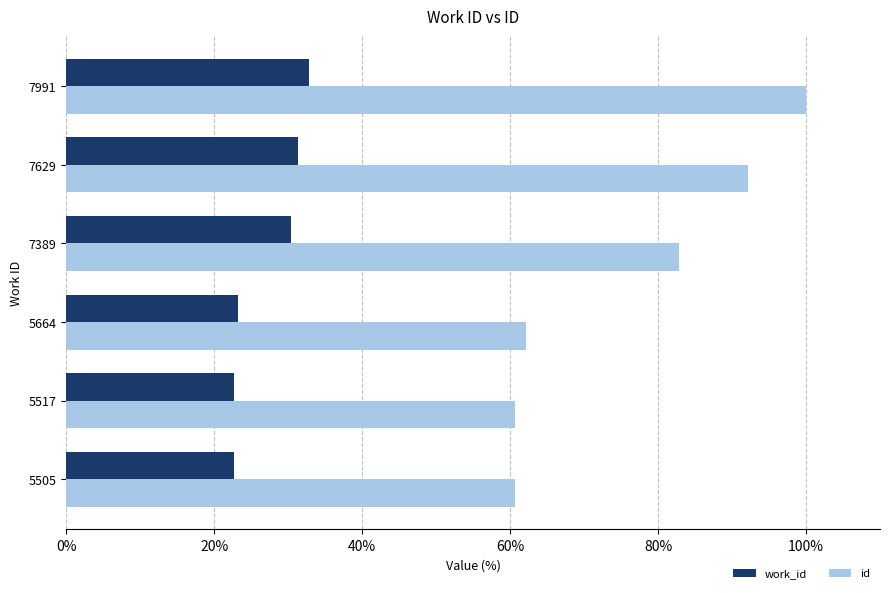

Which category has the highest value in the work_id series?

7991